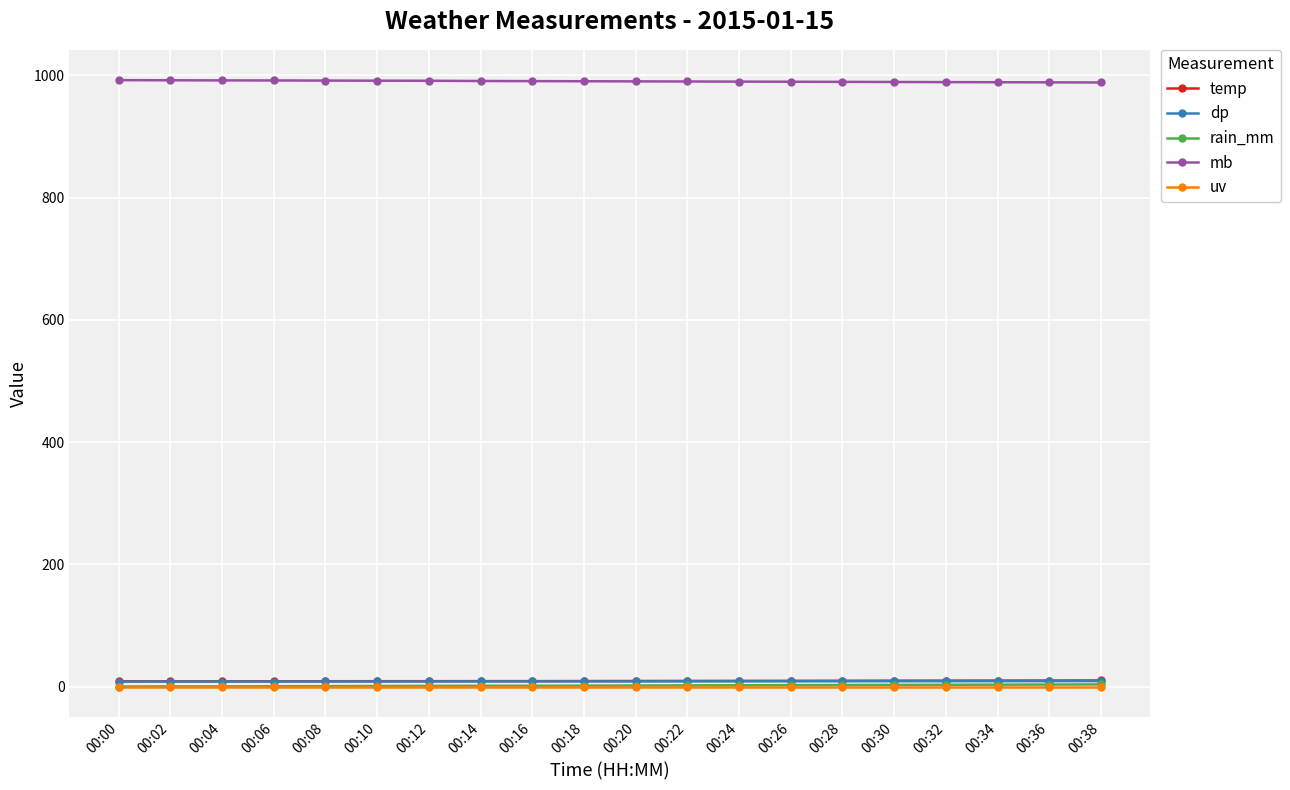

What is the difference between the maximum and minimum values in the temp series?

1.4